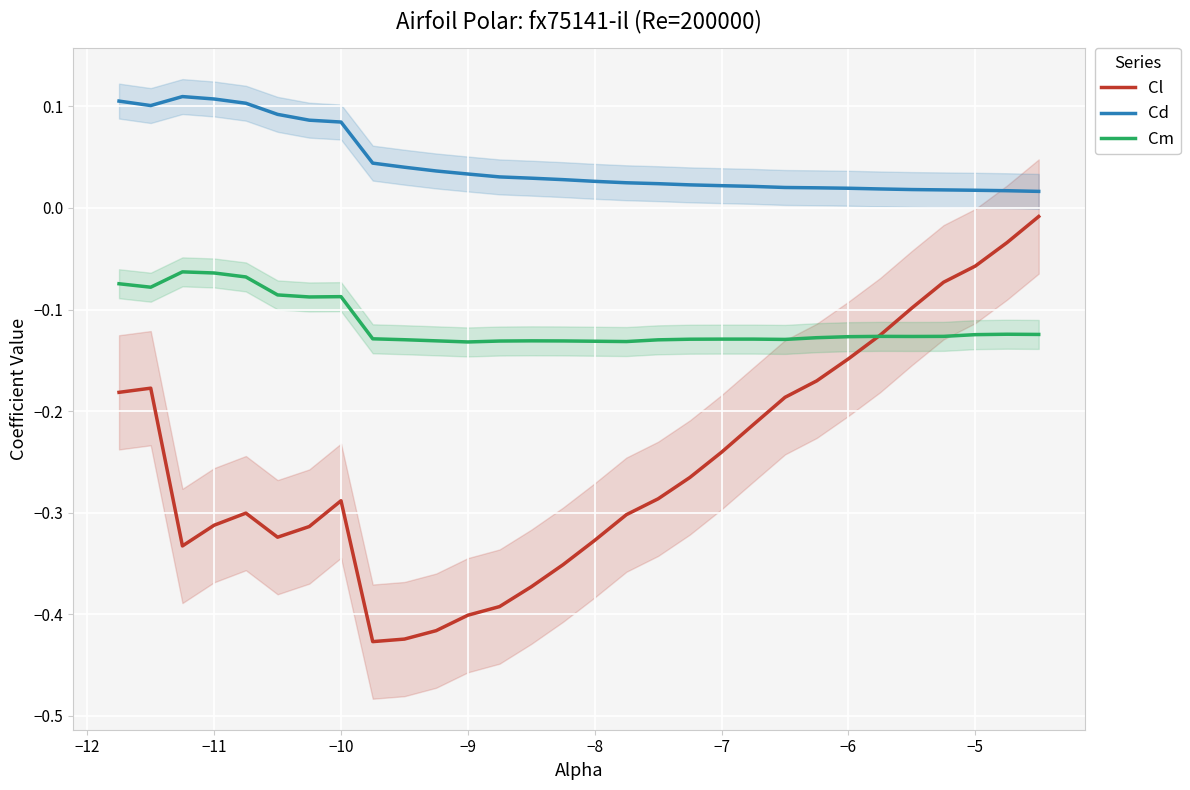

True or false: Cm and Cd intersect in this chart.

False